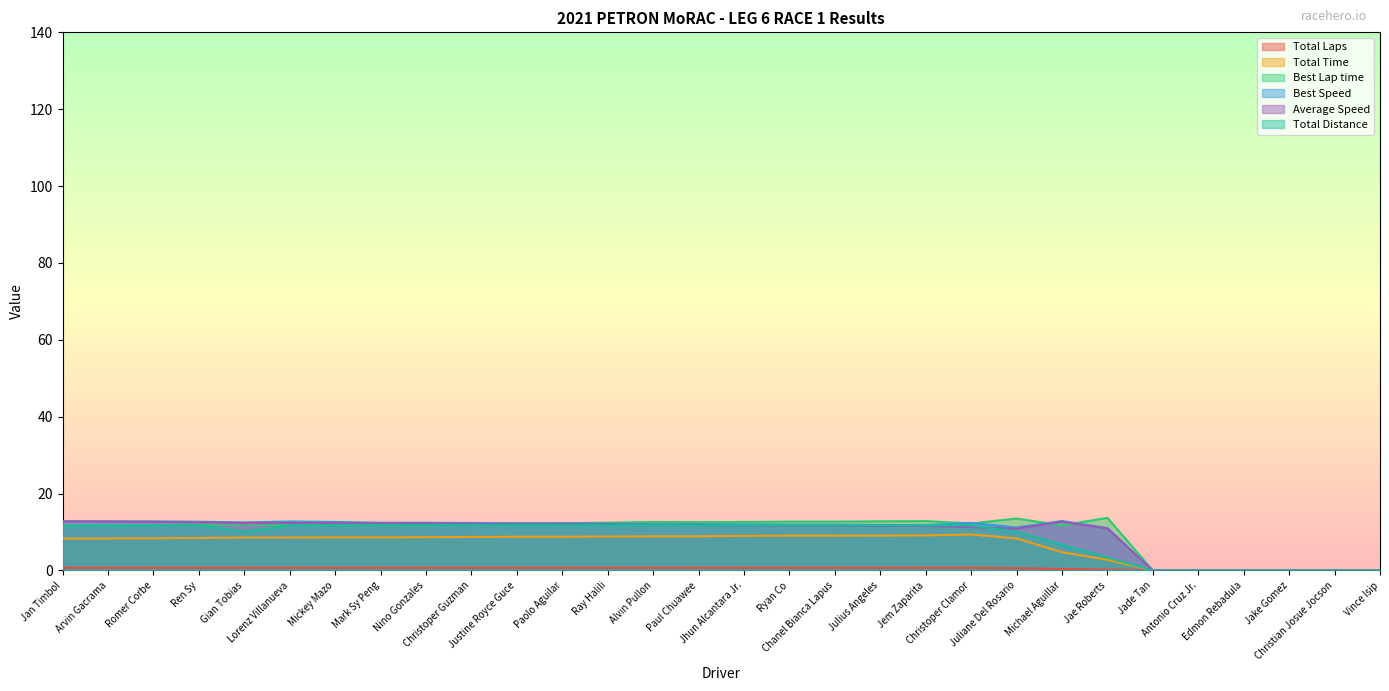

What is the label of the 27th point from the right?

Ren Sy